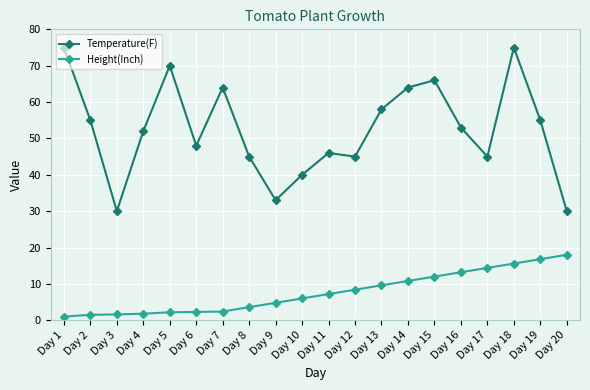

True or false: Temperature(F) and Height(Inch) intersect in this chart.

False